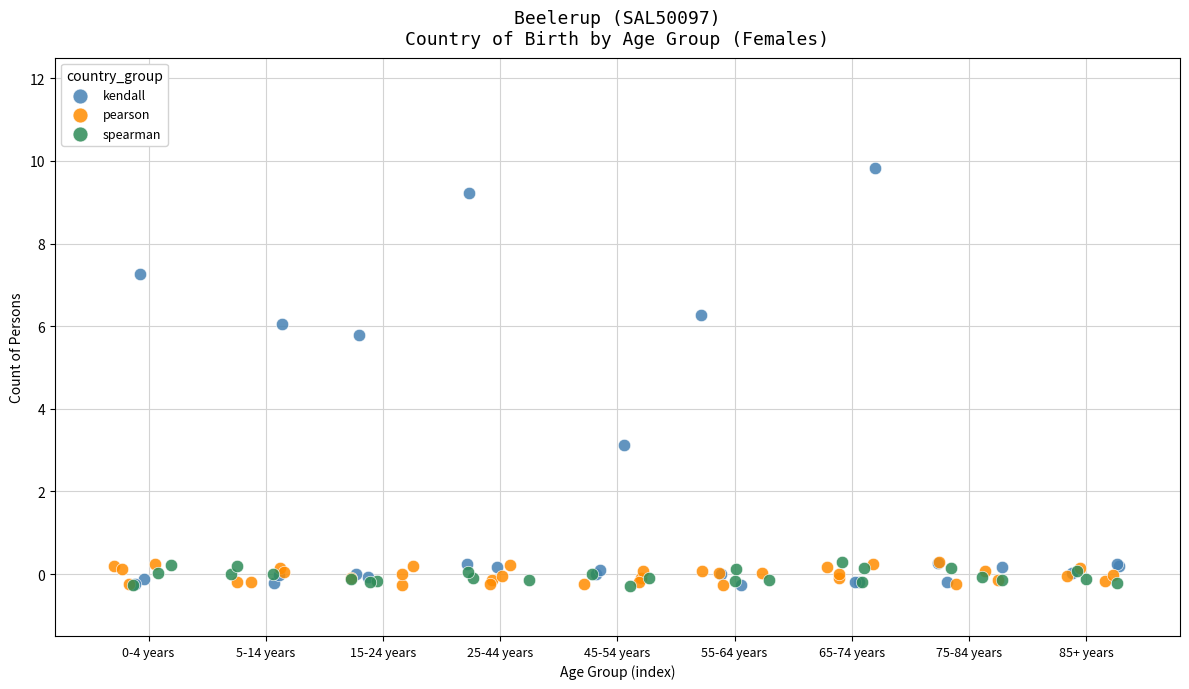

Which series has the largest Y range (max minus min)?

kendall